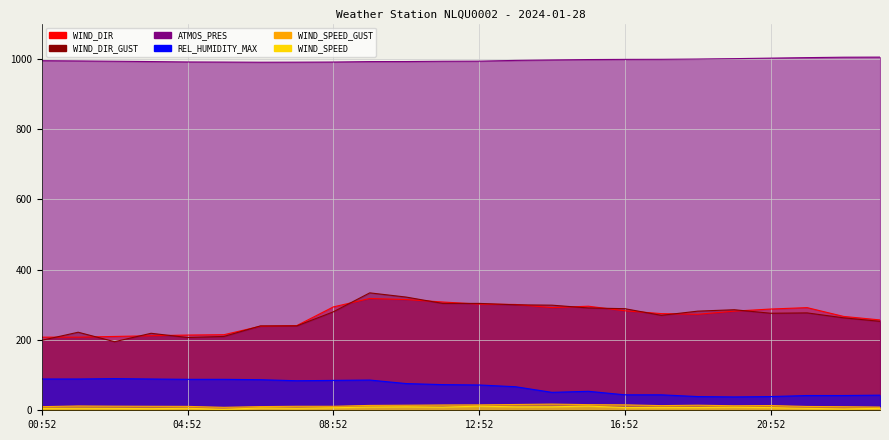

True or false: WIND_DIR_GUST has a value of 487.9 at 10:52.

False